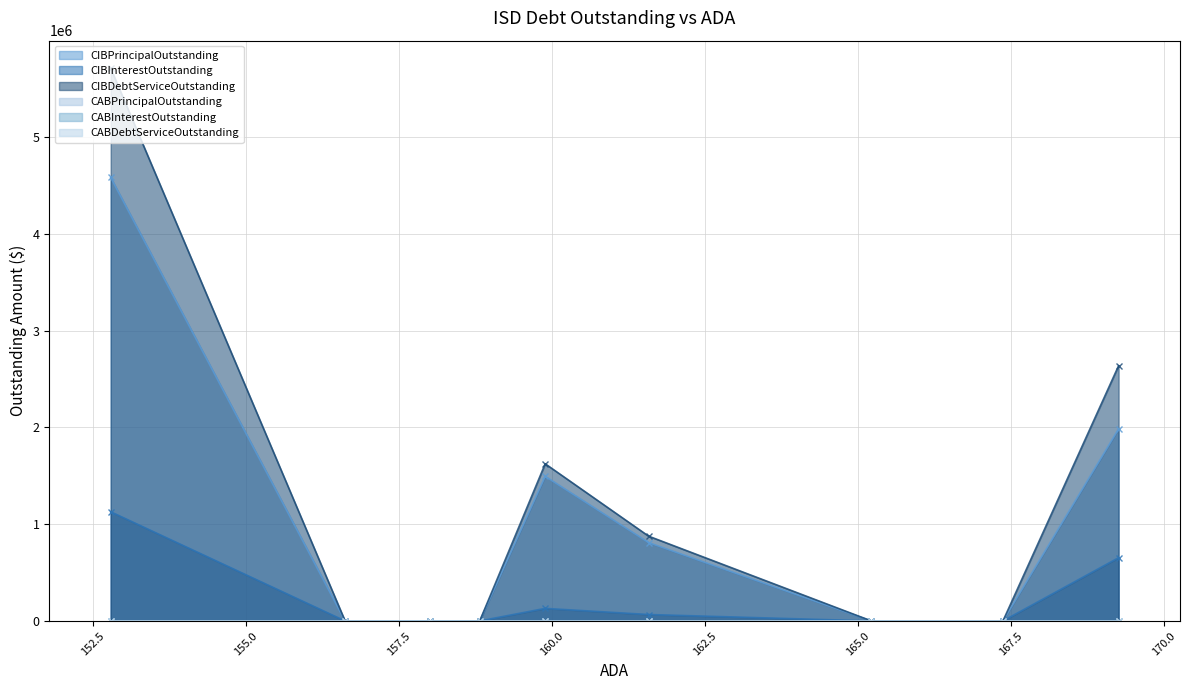

True or false: CIBInterestOutstanding and CABPrincipalOutstanding cross at least once.

False